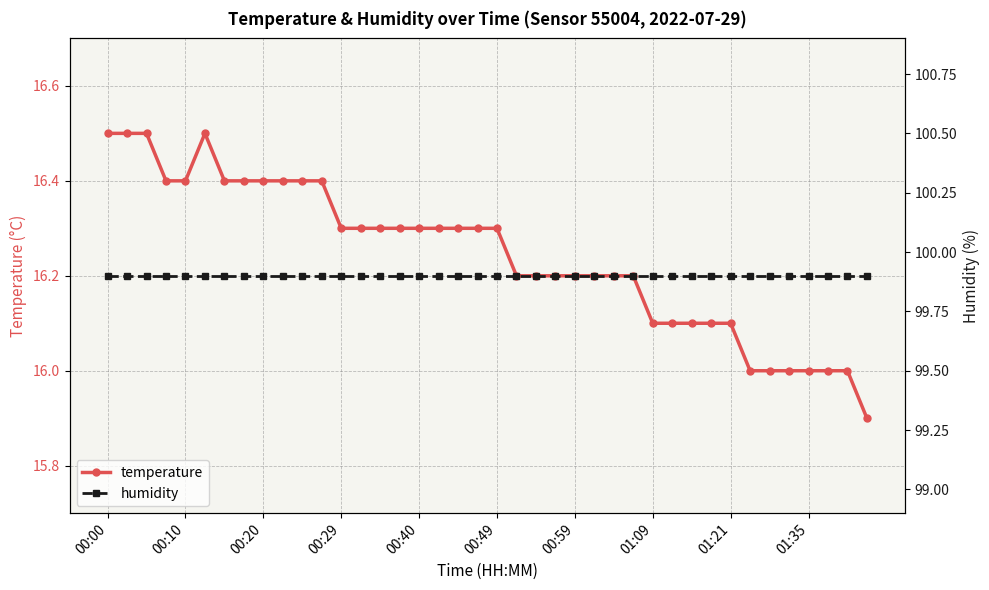

True or false: temperature and humidity intersect in this chart.

False